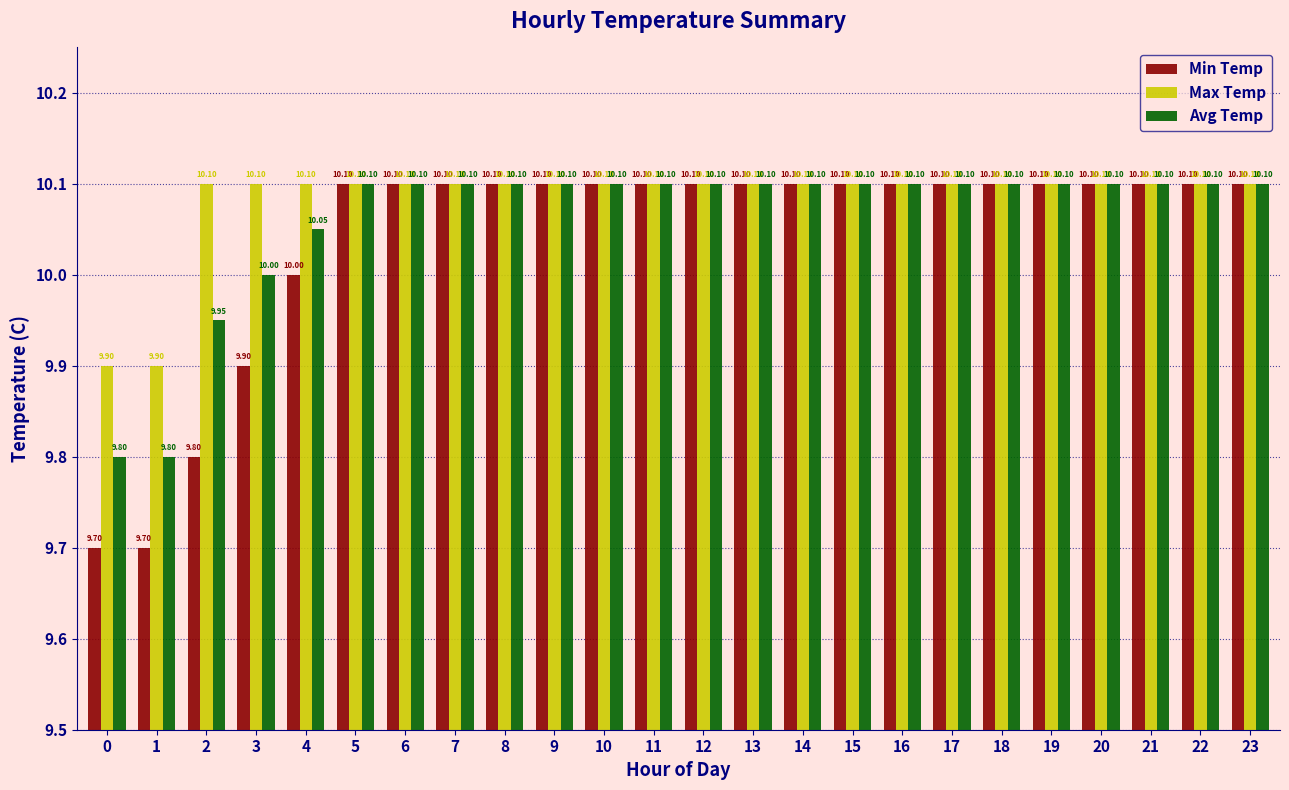

Rank the series by their average value, from highest to lowest.

Max Temp, Avg Temp, Min Temp